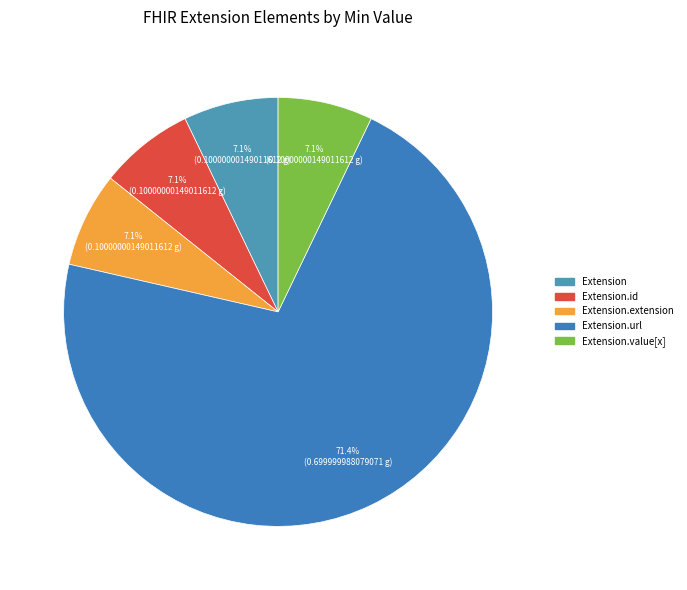

How many slices are in this pie chart?

5